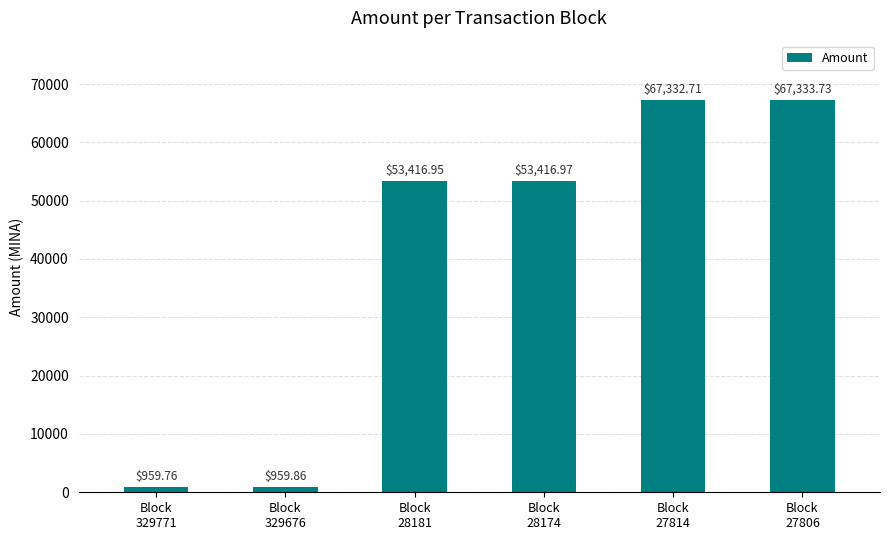

What is the sum of the values at Block
28174 and Block
329676?

54376.8